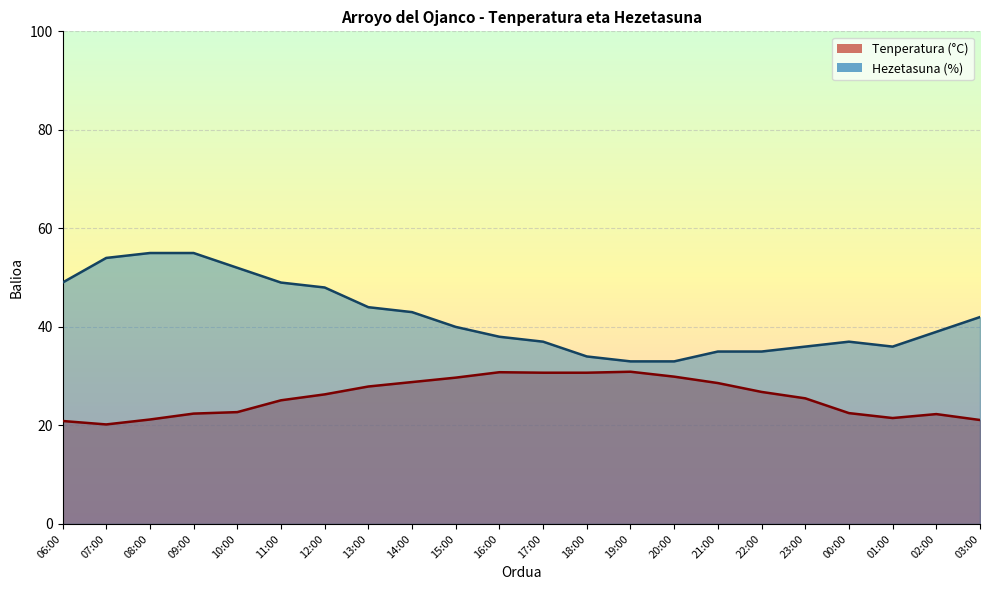

Between 19:00 and 12:00, which is larger?

19:00